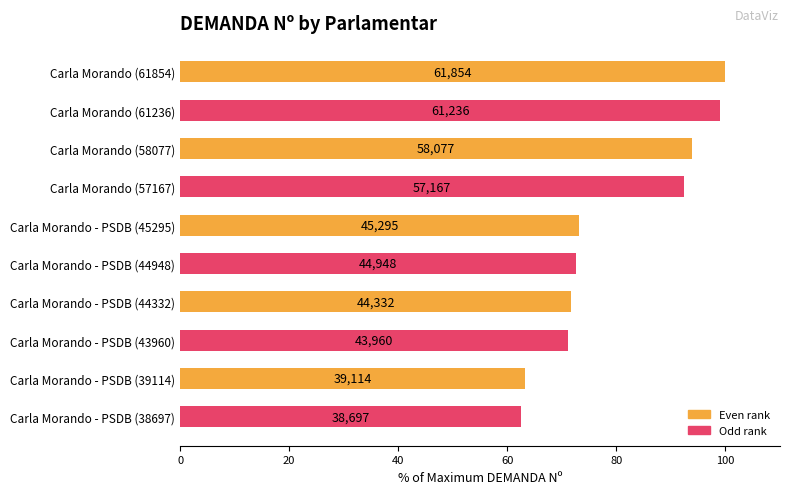

Where is the data nearest to the value 81?

Carla Morando - PSDB (45295)